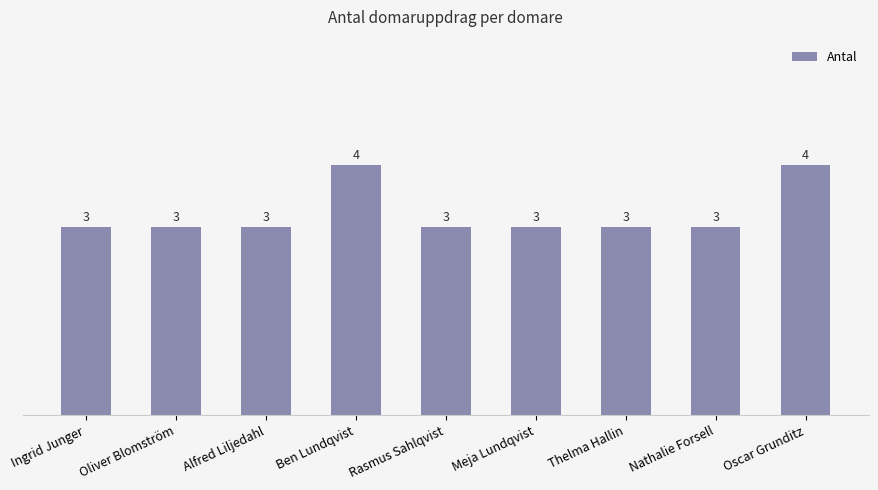

What is the sum of the values at Ingrid Junger and Oscar Grunditz?

7